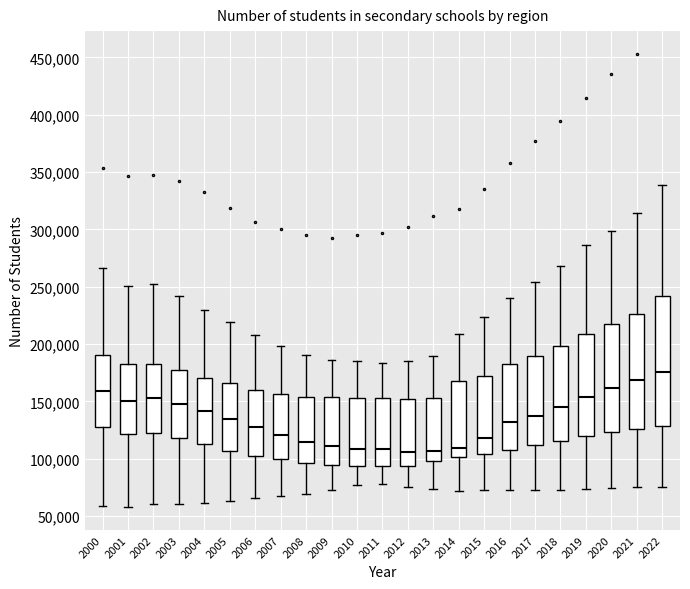

Reading left to right, transcribe this box plot: for each box, give where its median line is, the range the box spans, and where its two whiskers end, as read against the y-axis. The values are not printed on the chart, so give them approximately, as read against the axis.

2000: median 160000, box 125000 to 190000, whiskers 60000 to 265000
2001: median 150000, box 120000 to 185000, whiskers 60000 to 250000
2002: median 155000, box 120000 to 185000, whiskers 60000 to 250000
2003: median 145000, box 120000 to 175000, whiskers 60000 to 240000
2004: median 140000, box 110000 to 170000, whiskers 60000 to 230000
2005: median 135000, box 105000 to 165000, whiskers 65000 to 220000
2006: median 130000, box 100000 to 160000, whiskers 65000 to 205000
2007: median 120000, box 100000 to 155000, whiskers 70000 to 200000
2008: median 115000, box 95000 to 155000, whiskers 70000 to 190000
2009: median 110000, box 95000 to 155000, whiskers 75000 to 185000
2010: median 110000, box 95000 to 155000, whiskers 75000 to 185000
2011: median 110000, box 95000 to 155000, whiskers 80000 to 185000
2012: median 105000, box 95000 to 150000, whiskers 75000 to 185000
2013: median 105000, box 100000 to 155000, whiskers 75000 to 190000
2014: median 110000, box 100000 to 170000, whiskers 70000 to 210000
2015: median 120000, box 105000 to 170000, whiskers 70000 to 225000
2016: median 130000, box 110000 to 180000, whiskers 75000 to 240000
2017: median 135000, box 110000 to 190000, whiskers 75000 to 255000
2018: median 145000, box 115000 to 200000, whiskers 70000 to 270000
2019: median 155000, box 120000 to 210000, whiskers 75000 to 285000
2020: median 160000, box 125000 to 220000, whiskers 75000 to 300000
2021: median 170000, box 125000 to 225000, whiskers 75000 to 315000
2022: median 175000, box 130000 to 240000, whiskers 75000 to 340000